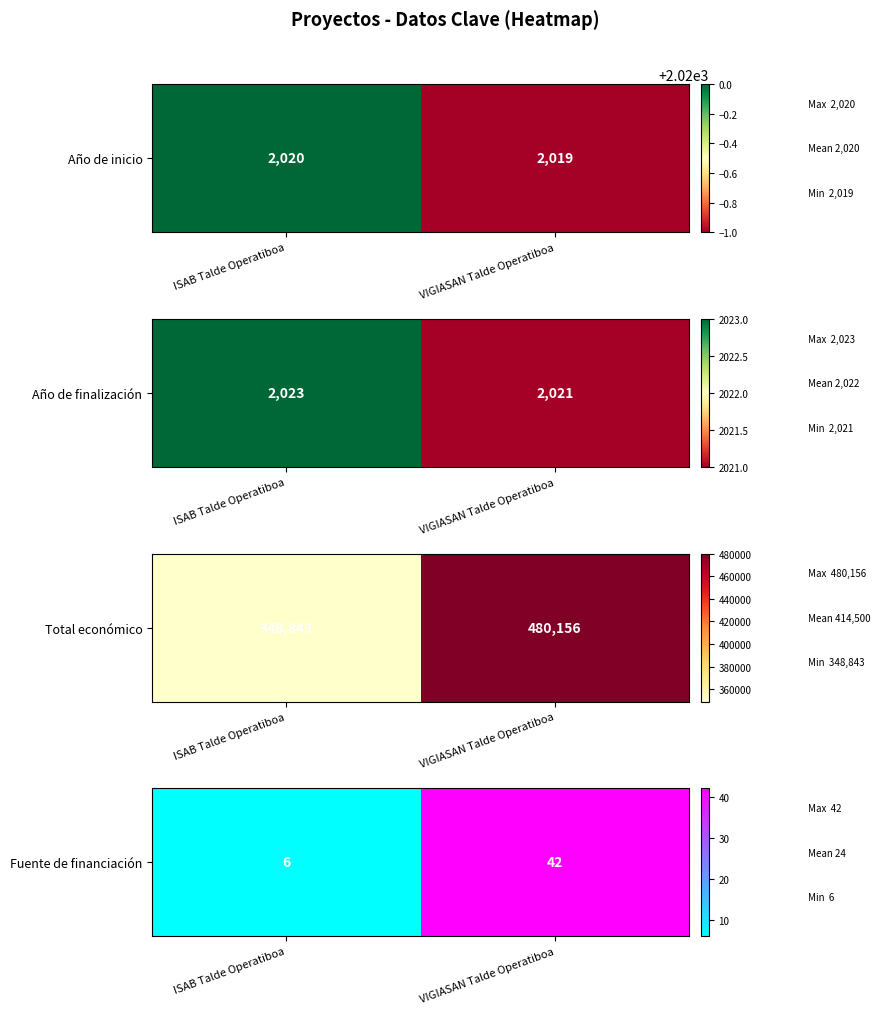

What is the ratio of the value at VIGIASAN Talde Operatiboa to the value at ISAB Talde Operatiboa?

7.0